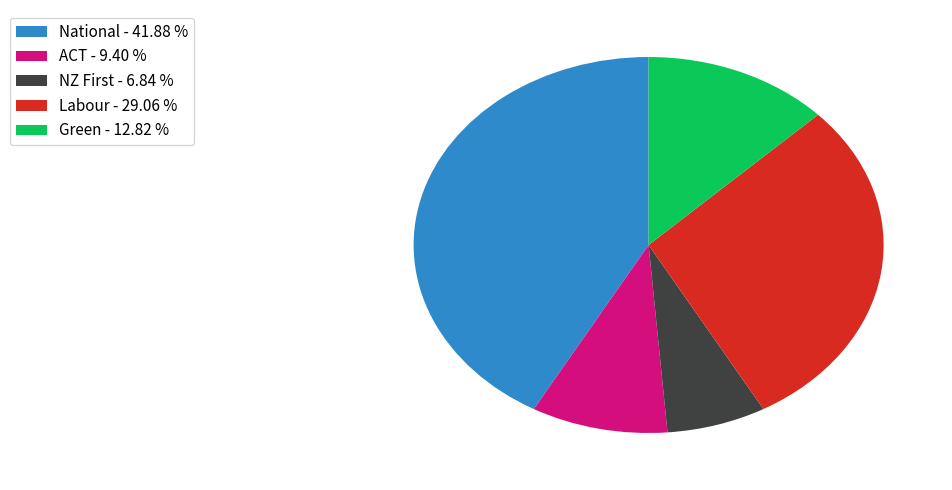

Which has a higher value, Labour - 29.06 % or National - 41.88 %?

National - 41.88 %